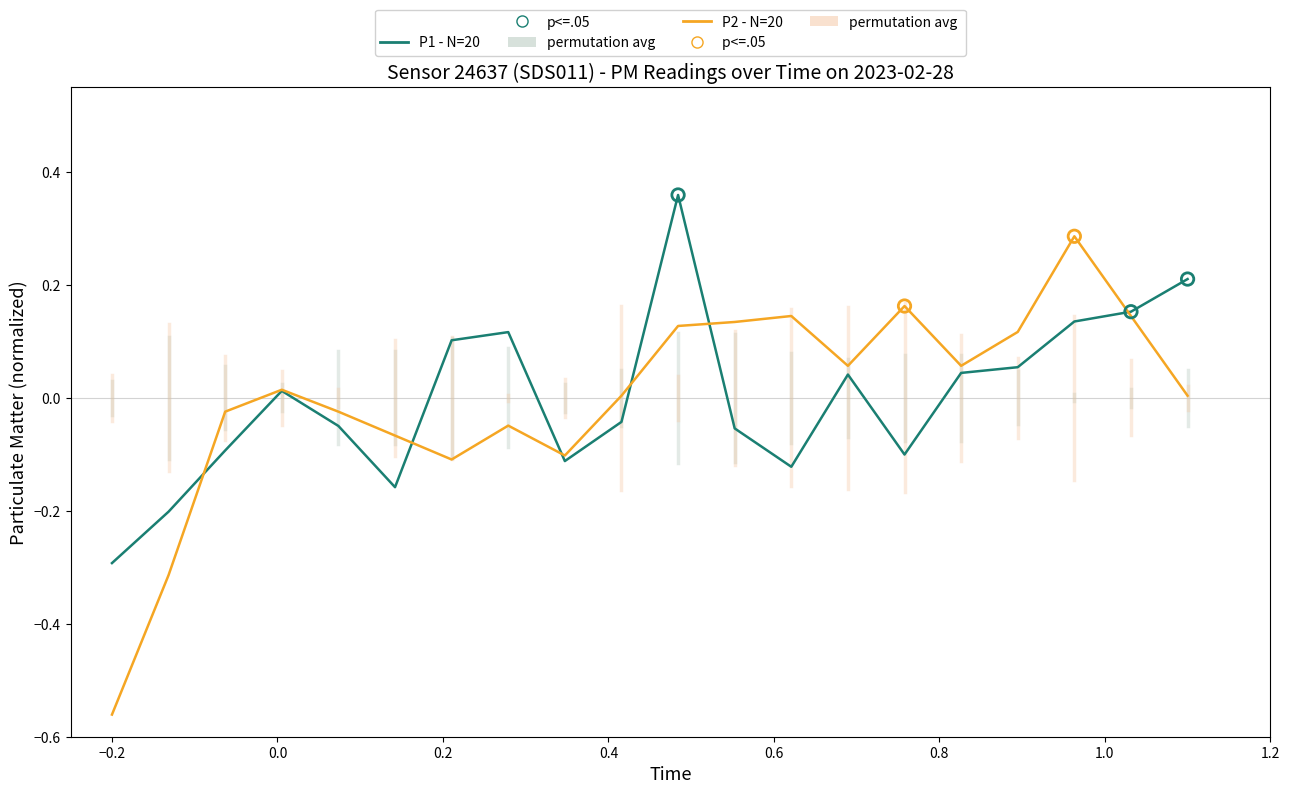

Which series has the largest range (max minus min)?

P2 - N=20